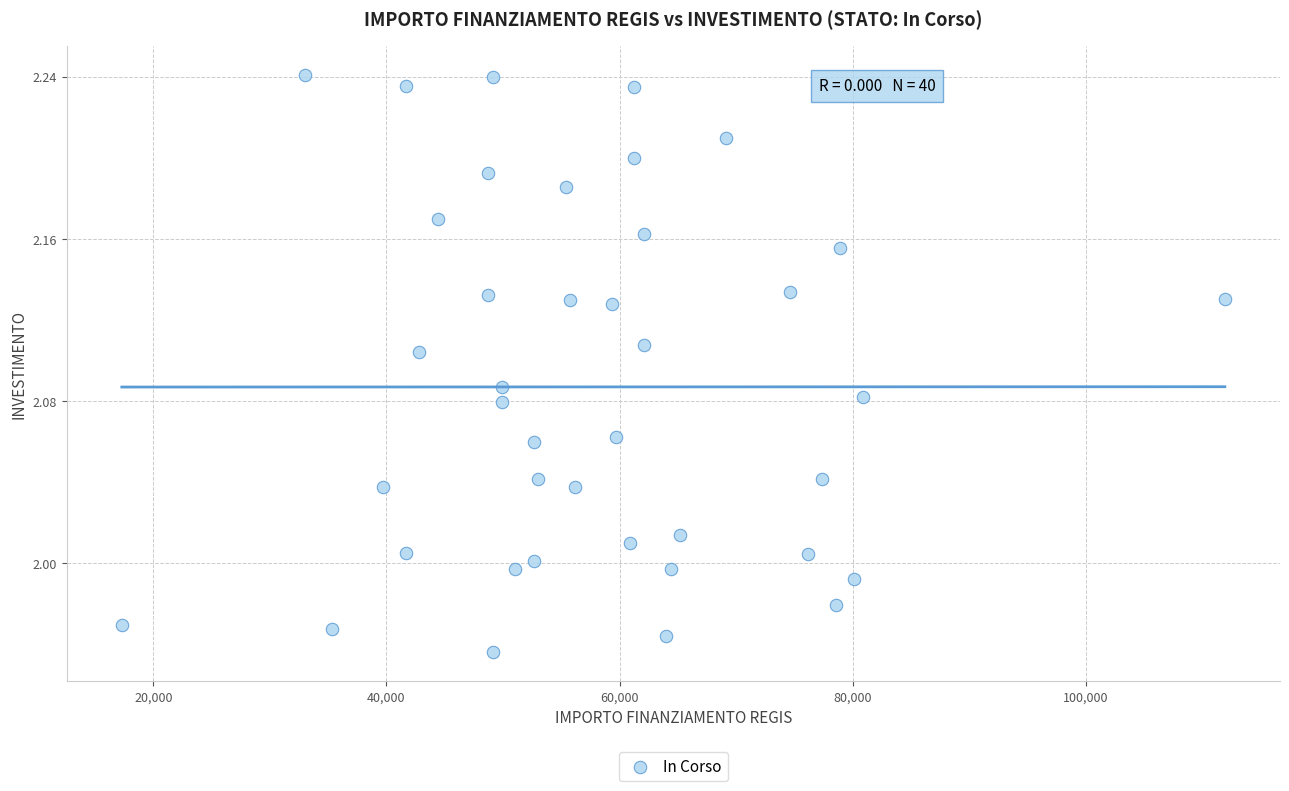

What is the range of Y values (max minus min)?

0.3